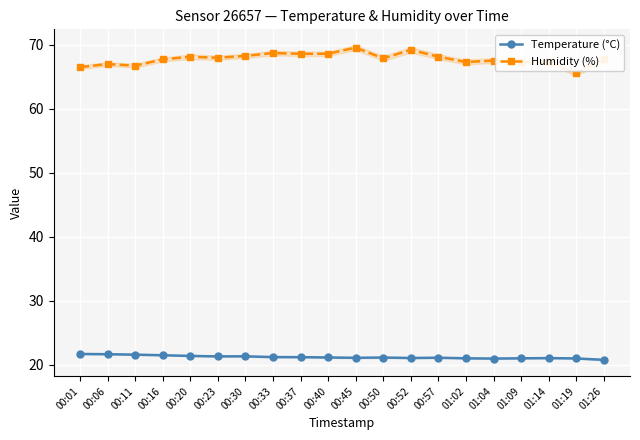

At which category does Temperature (°C) reach its first local peak?

00:30